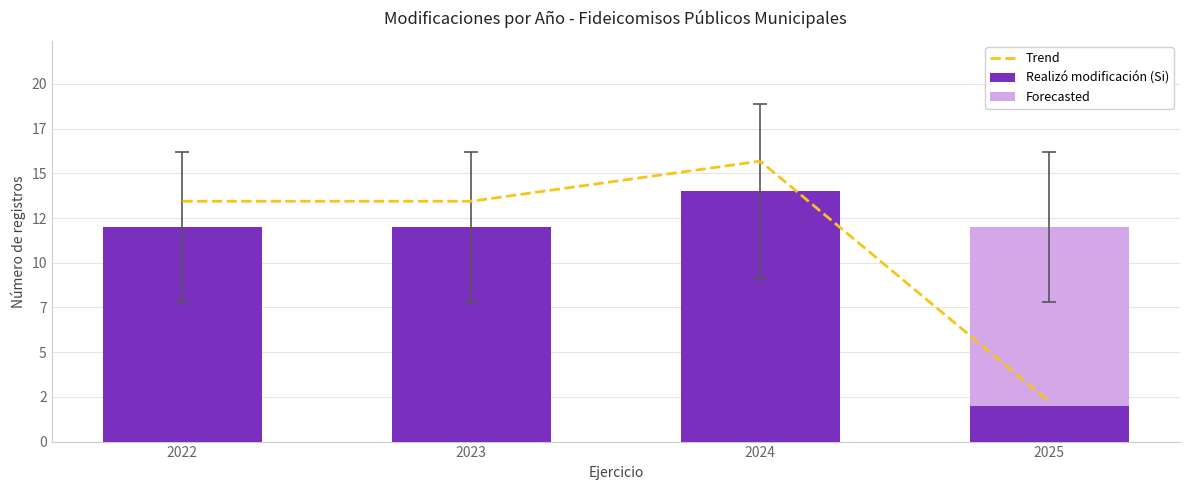

Count the Realizó modificación (Si) values in the range 12 to 14.

3